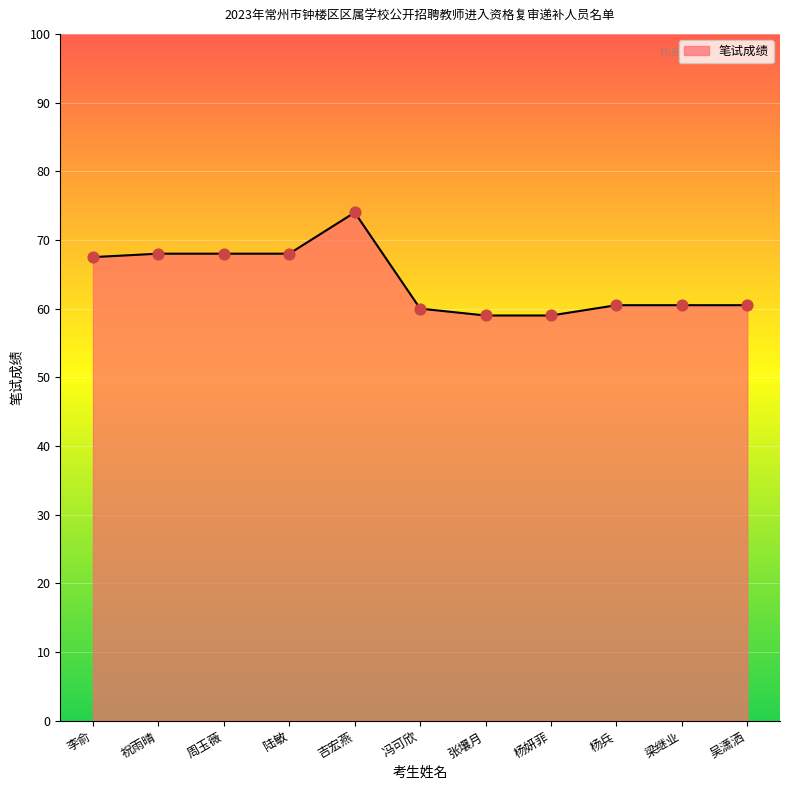

What is the change in value from 冯可欣 to 杨妍菲?

-1.0